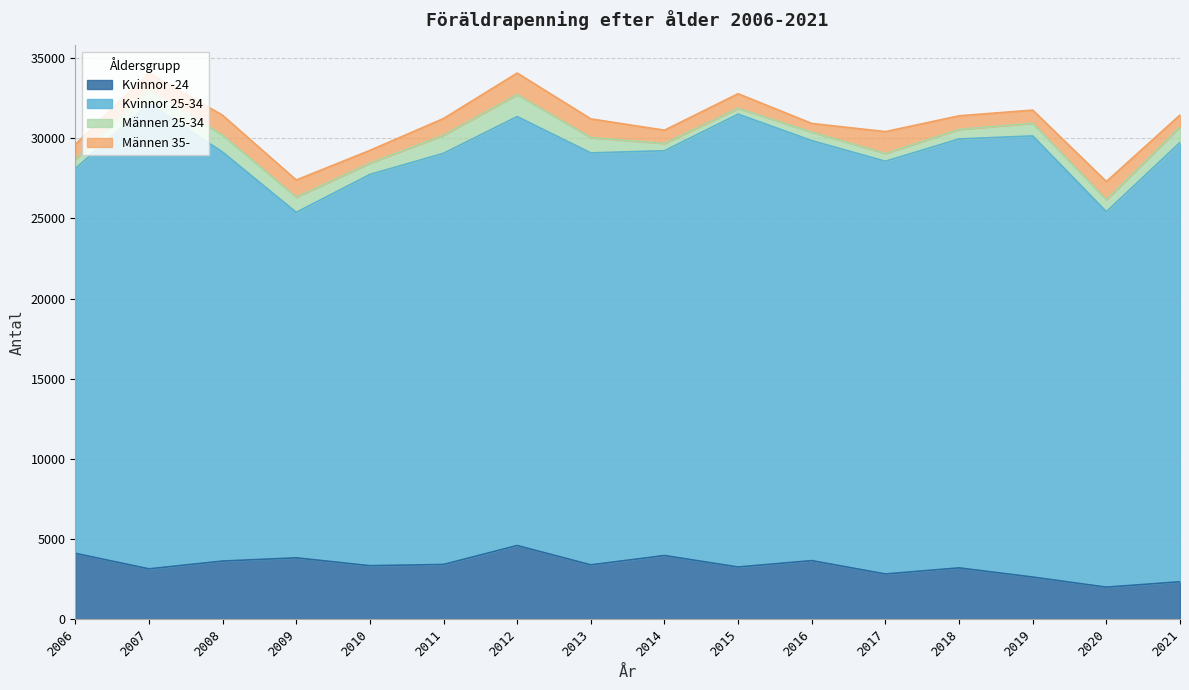

At which label does Kvinnor -24 first exceed 3396?

2006